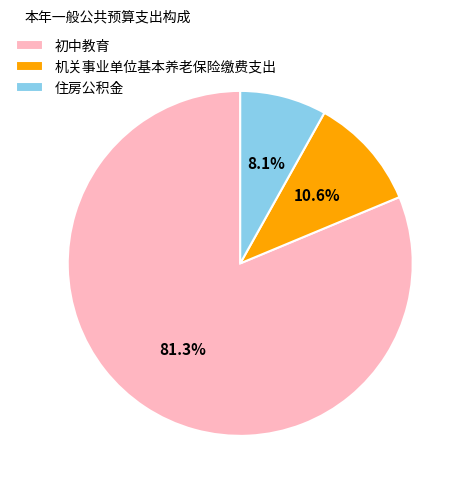

Is 住房公积金 the majority of the pie?

No